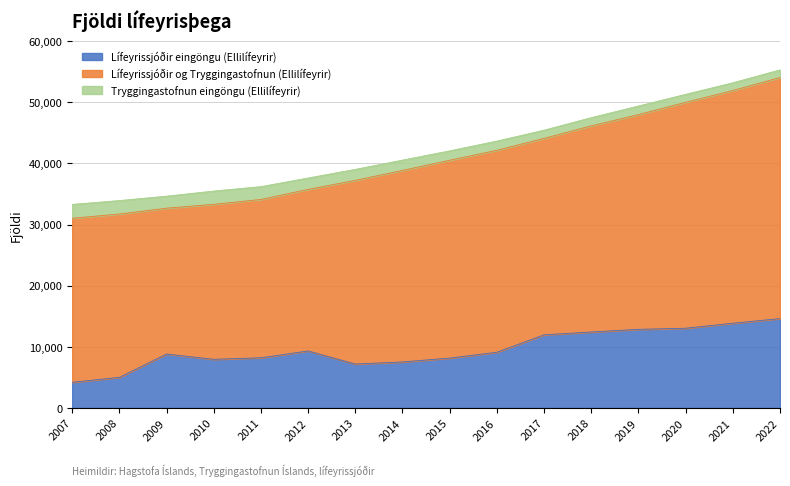

Reading left to right, list all the values displayed in this chart.

Lífeyrissjóðir eingöngu (Ellilífeyrir): 2007=4194	2008=5006	2009=8820	2010=7952	2011=8208	2012=9322	2013=7179	2014=7524	2015=8155	2016=9115	2017=11962	2018=12424	2019=12858	2020=13040	2021=13859	2022=14614
Lífeyrissjóðir og Tryggingastofnun (Ellilífeyrir): 2007=26833	2008=26714	2009=23855	2010=25357	2011=25894	2012=26426	2013=30044	2014=31328	2015=32361	2016=33030	2017=32132	2018=33717	2019=35122	2020=36950	2021=38062	2022=39437
Tryggingastofnun eingöngu (Ellilífeyrir): 2007=2265	2008=2201	2009=1966	2010=2169	2011=2098	2012=1867	2013=1800	2014=1685	2015=1538	2016=1505	2017=1341	2018=1343	2019=1407	2020=1307	2021=1268	2022=1244